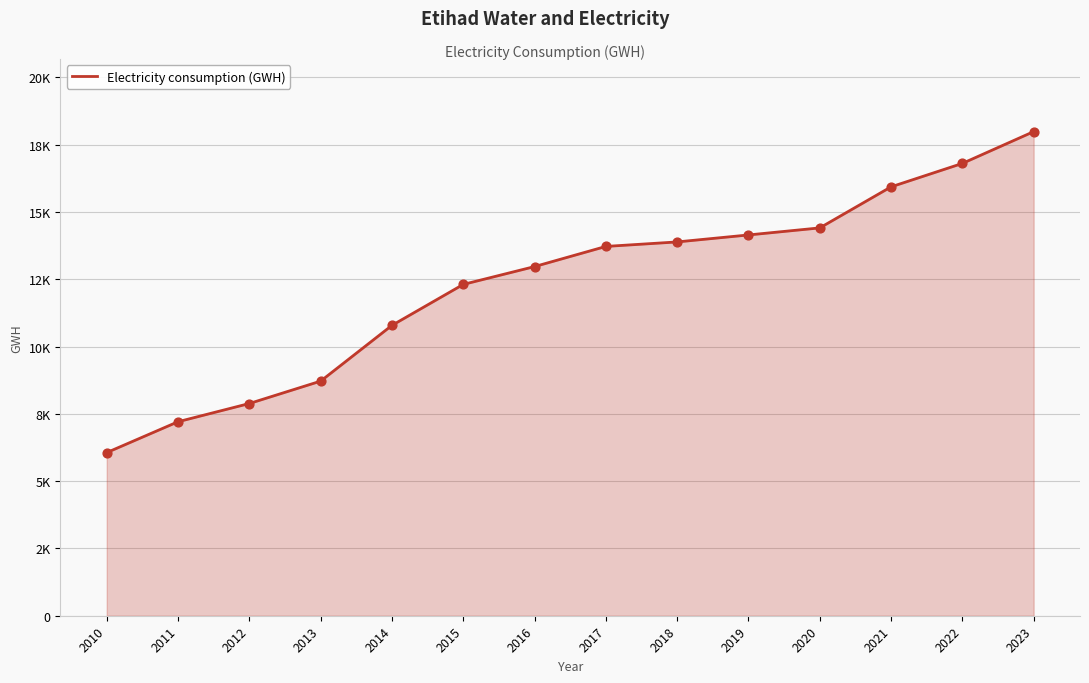

What is the change in value from 2015 to 2019?

+1837.7